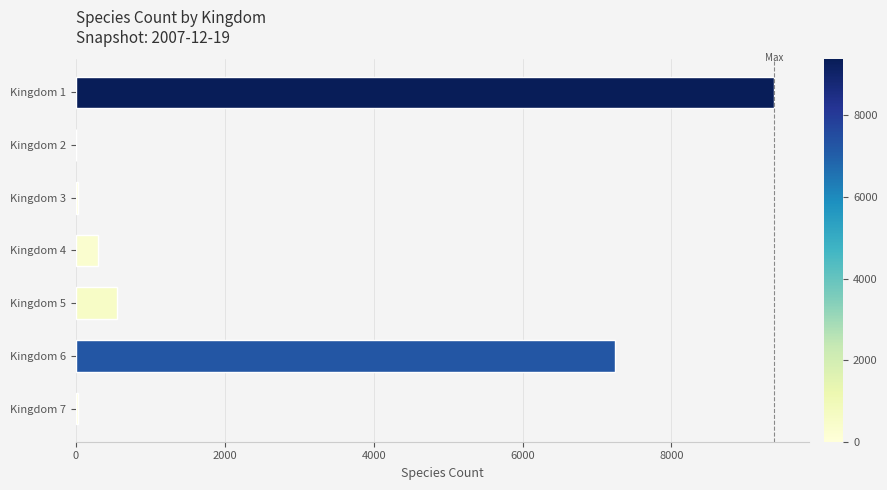

The value at Kingdom 6 is 7238. True or false?

True